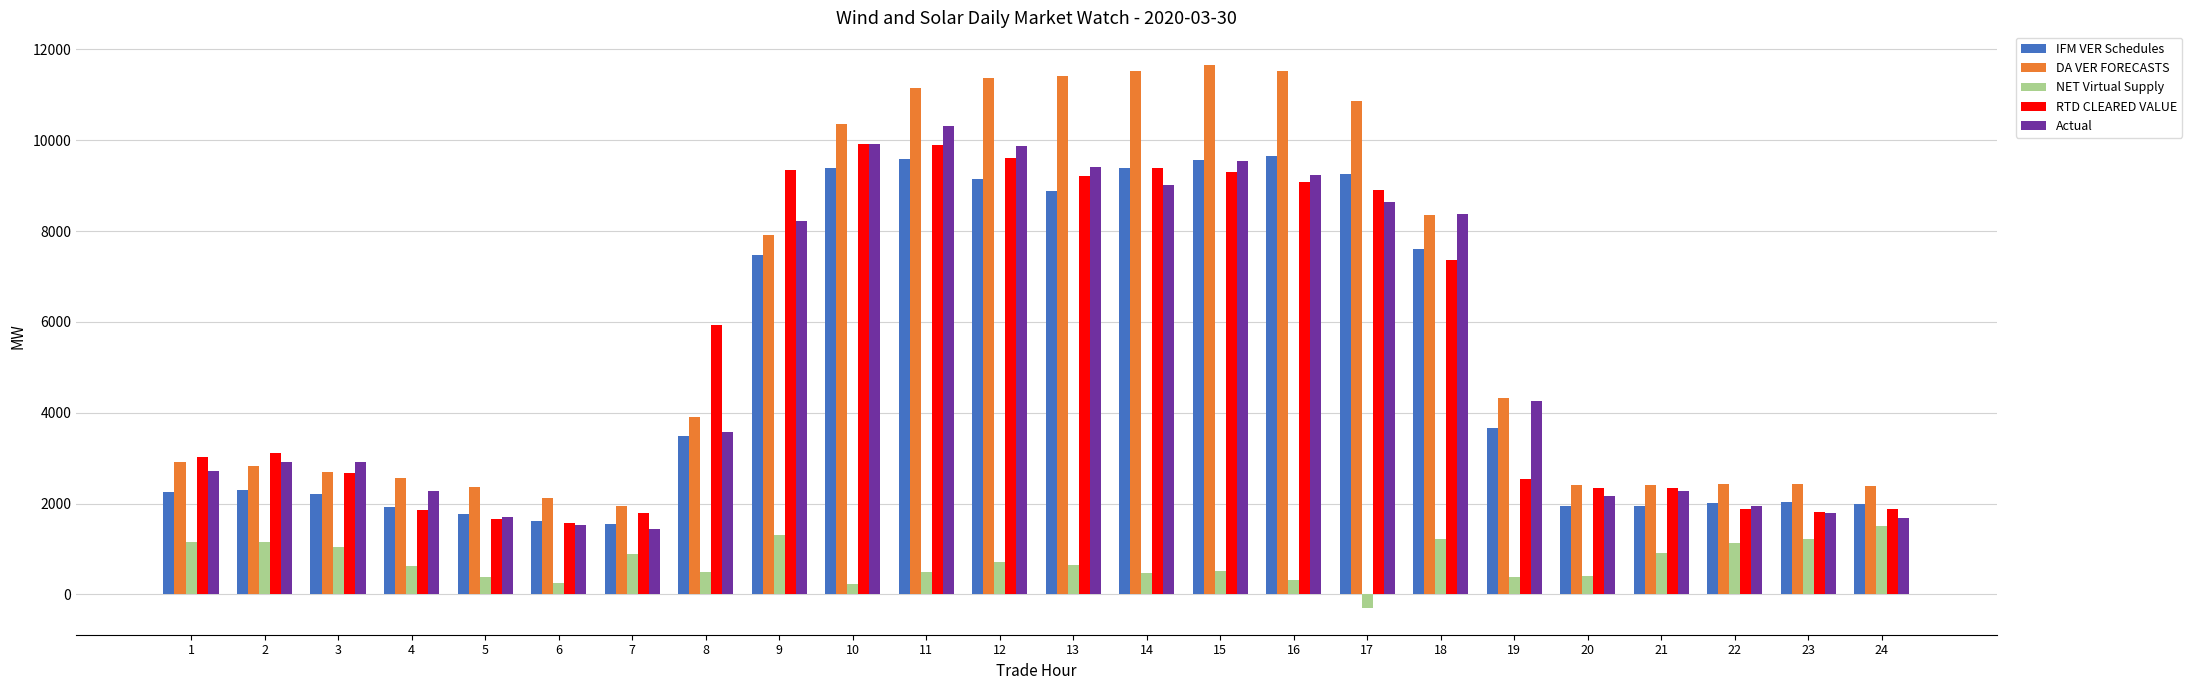

True or false: RTD CLEARED VALUE has a value of 3079.4 at 7.

False